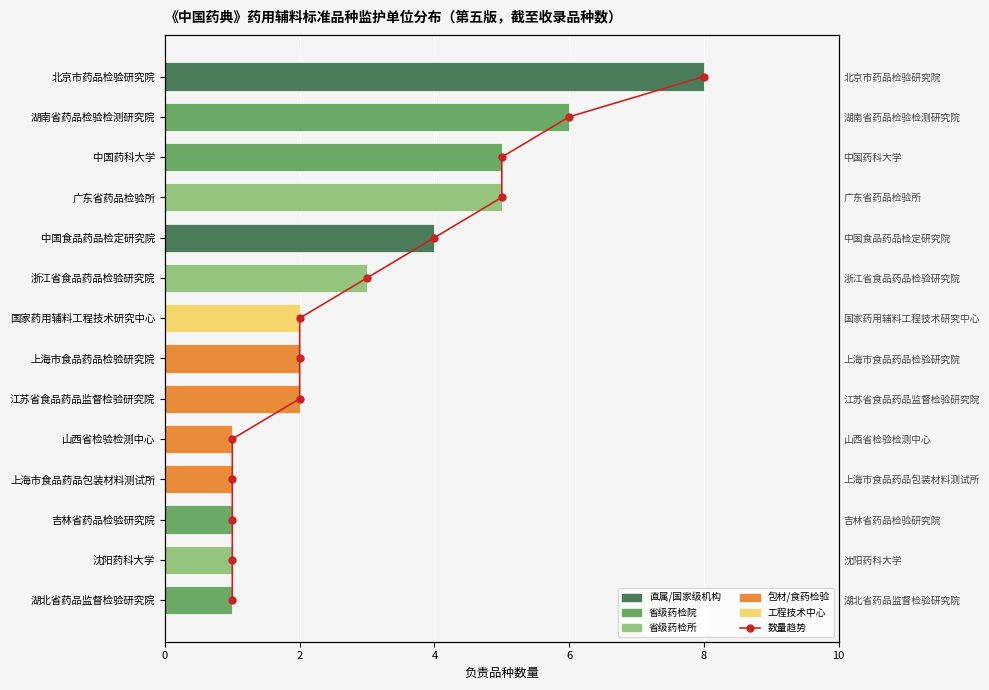

How many categories are shown in the chart?

14